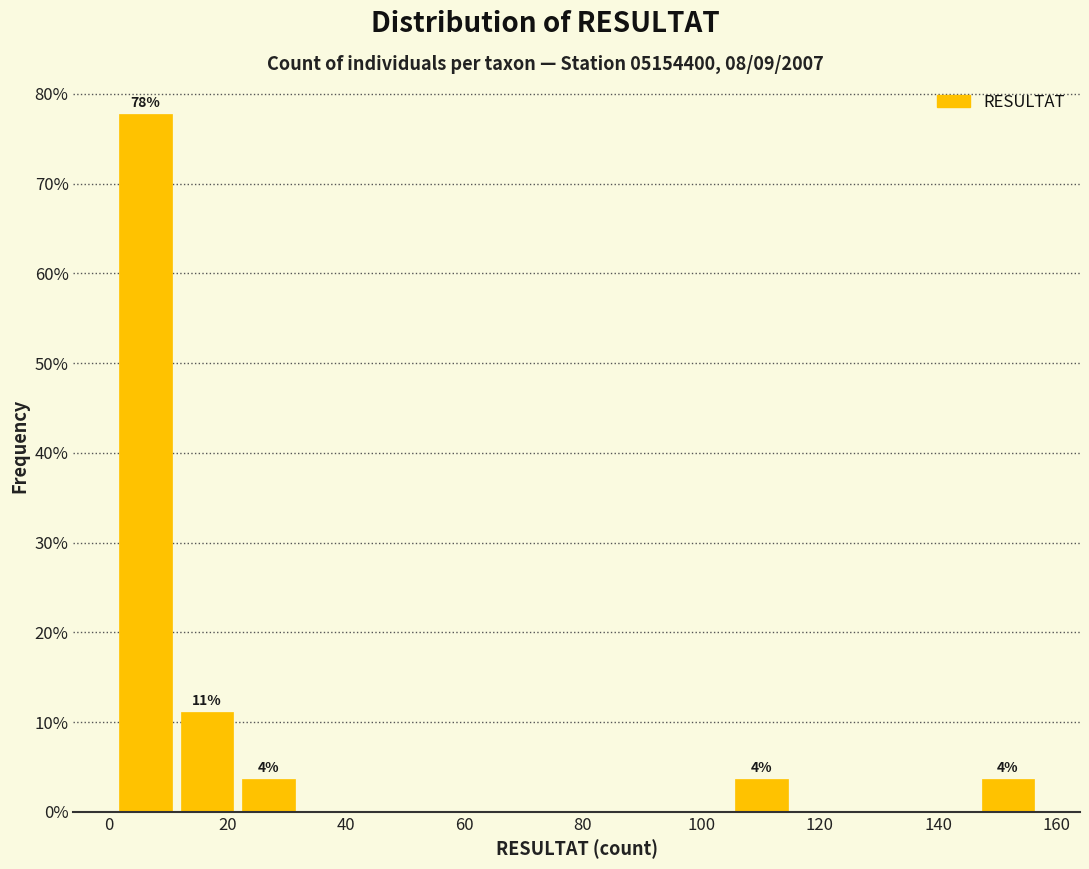

Which range on the x-axis has the tallest bar?

1.0 to 11.4